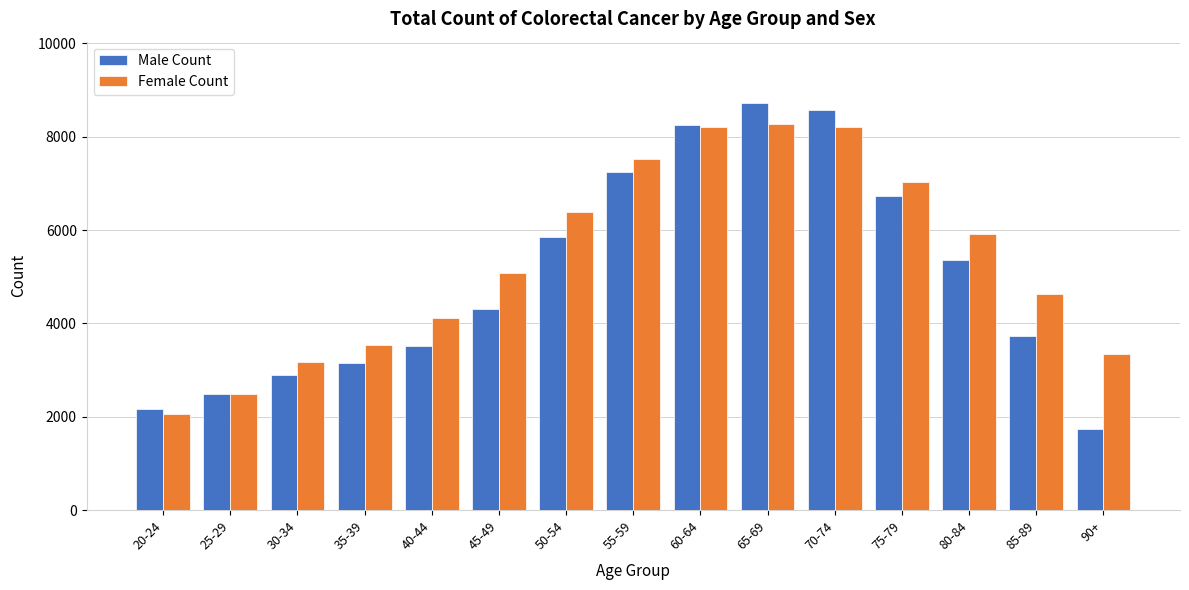

Rank the series by their maximum value, from highest to lowest.

Male Count, Female Count